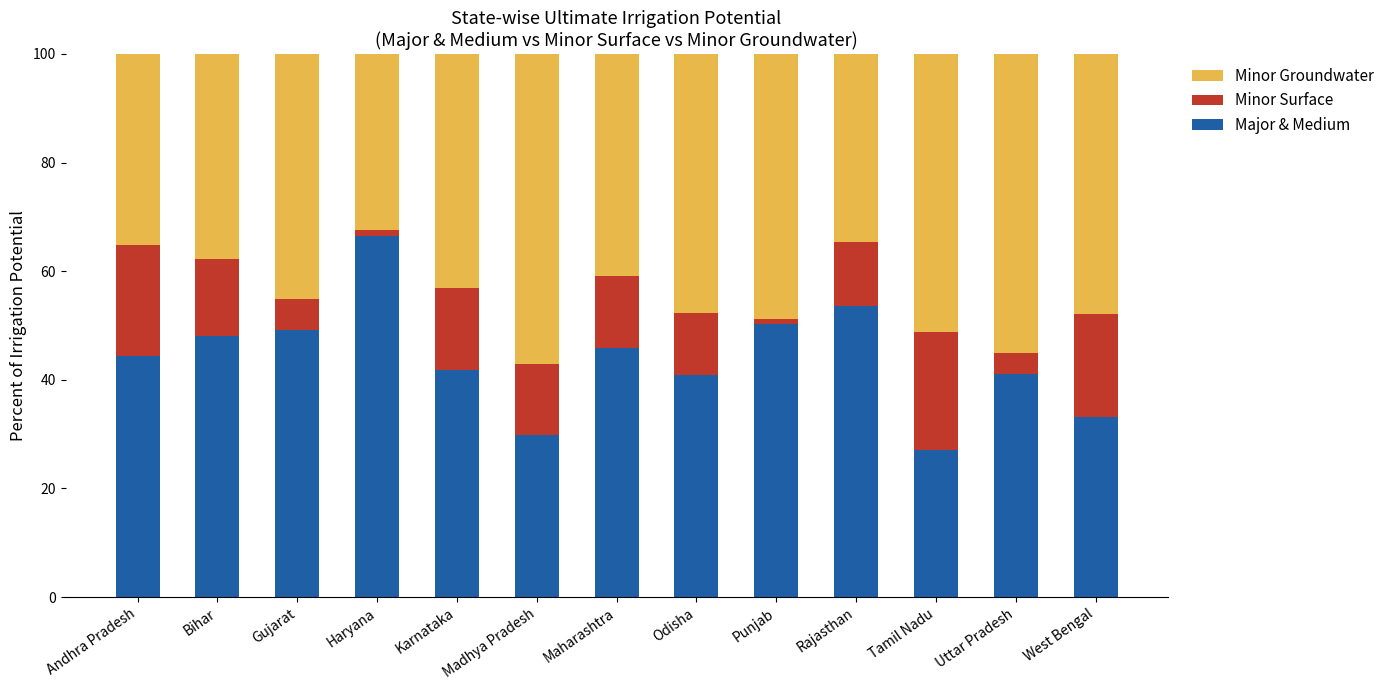

Is it true that Major & Medium equals 33.2 at West Bengal?

True